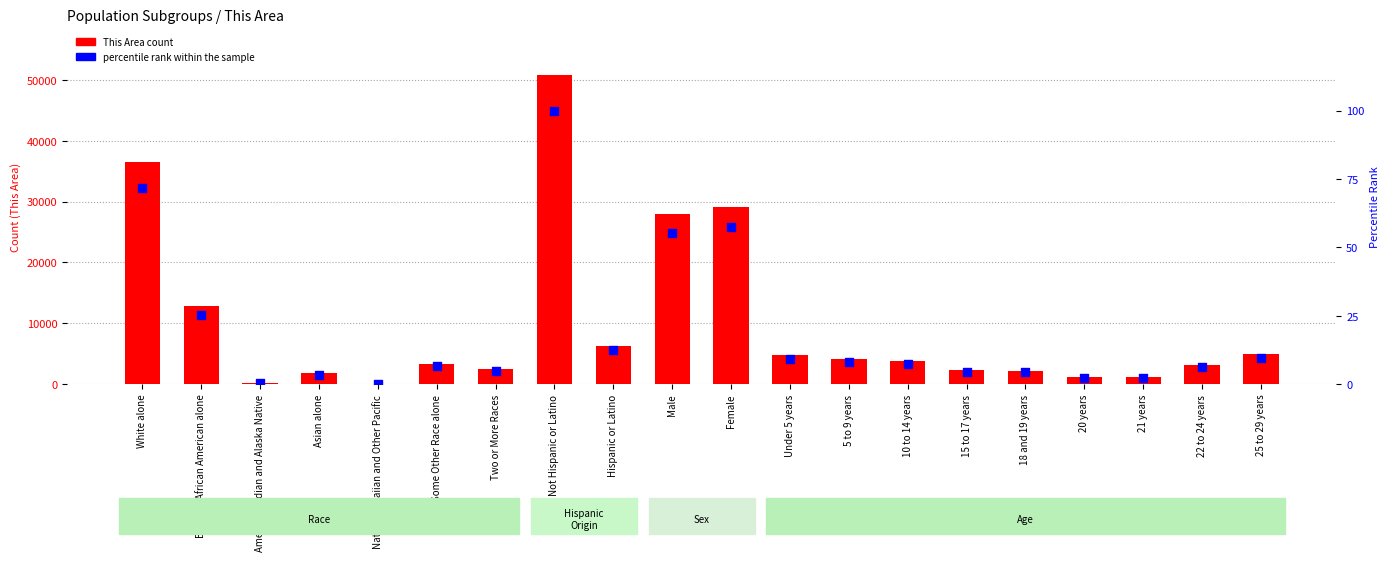

Which series has the largest Y range (max minus min)?

This Area count